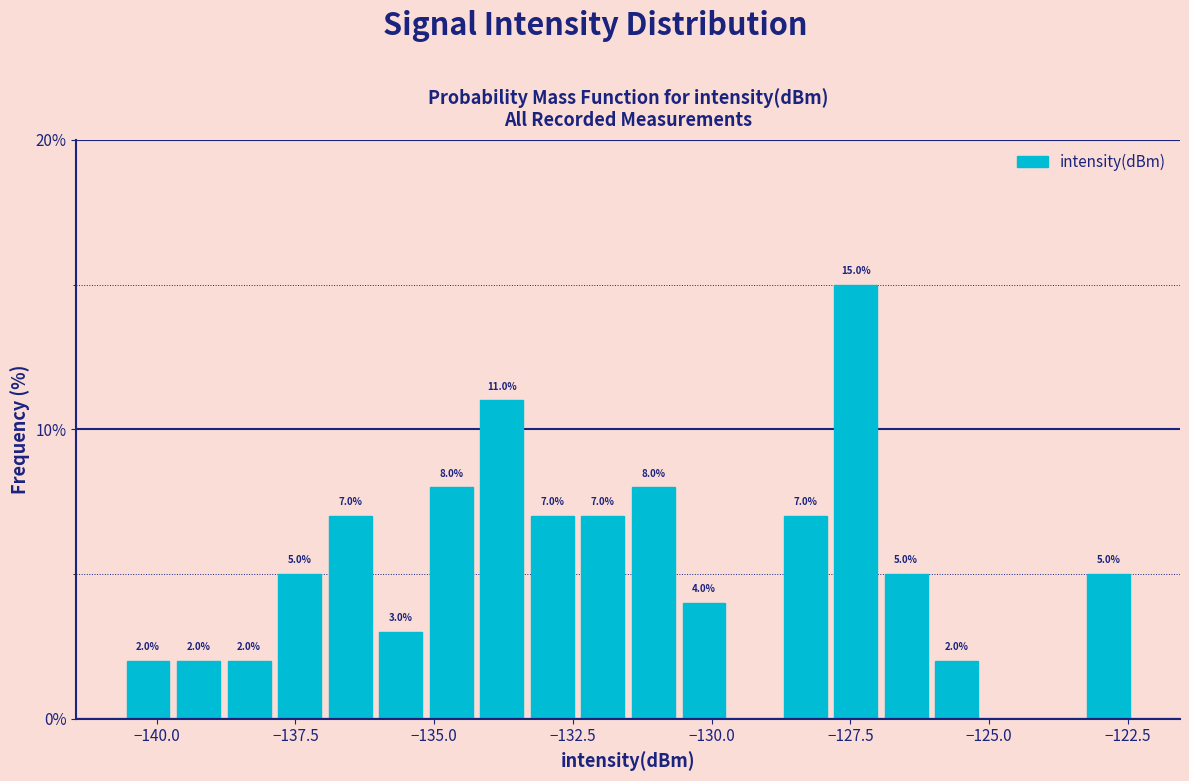

Around what value on the x-axis is the tallest bar? Give the approximate position of its centre, as read against the axis.

-127.5